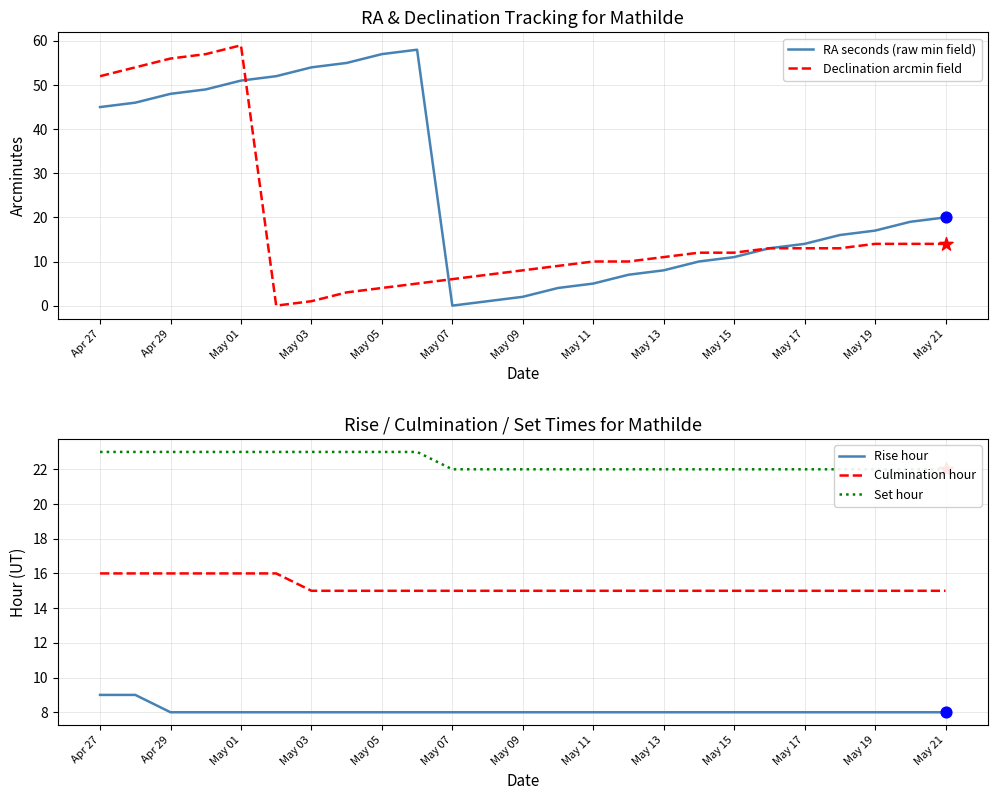

What is the total value across all series at Apr 27?

145